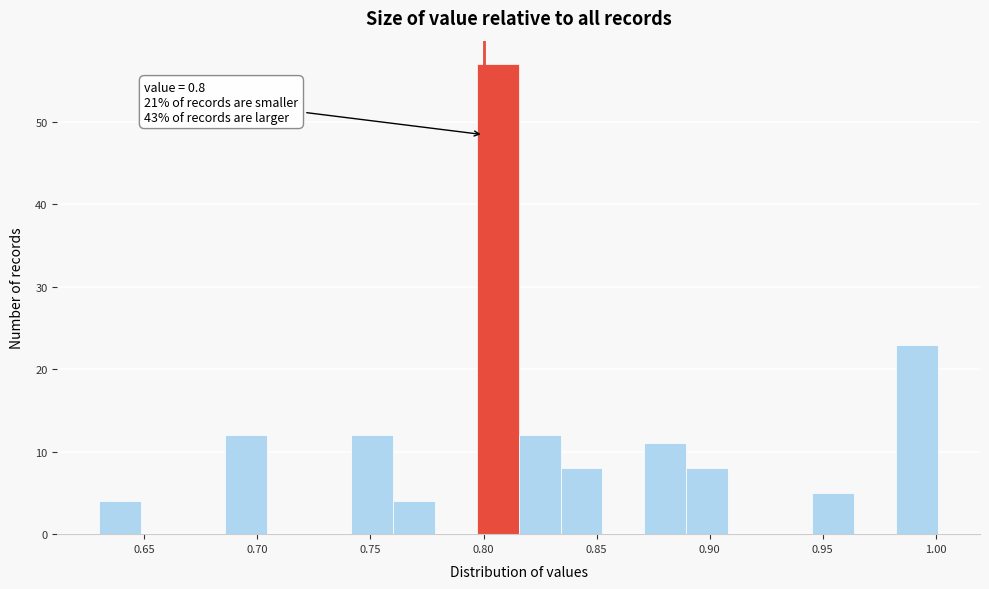

Around what value on the x-axis is the tallest bar? Give the approximate position of its centre, as read against the axis.

0.805